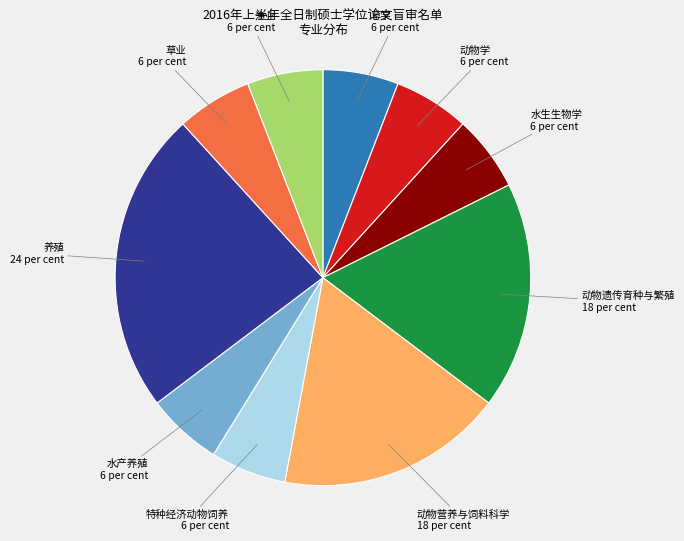

Does any single category account for the majority?

No